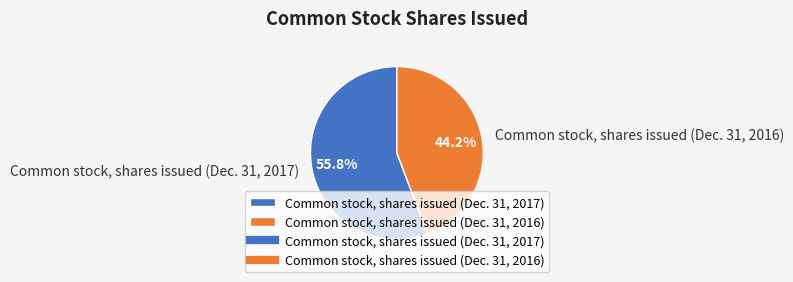

How much of the chart is everything except Common stock, shares issued (Dec. 31, 2017)?

44.2%